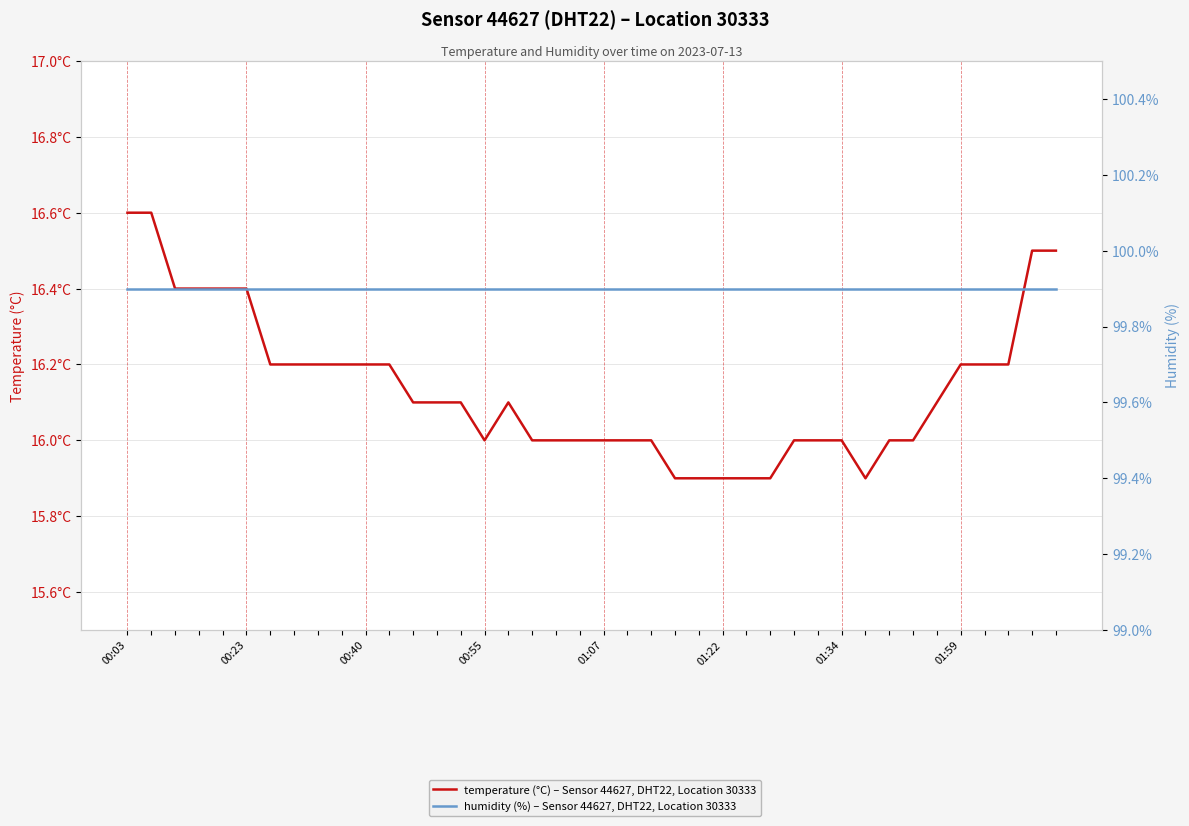

Does the chart have visible grid lines?

Yes